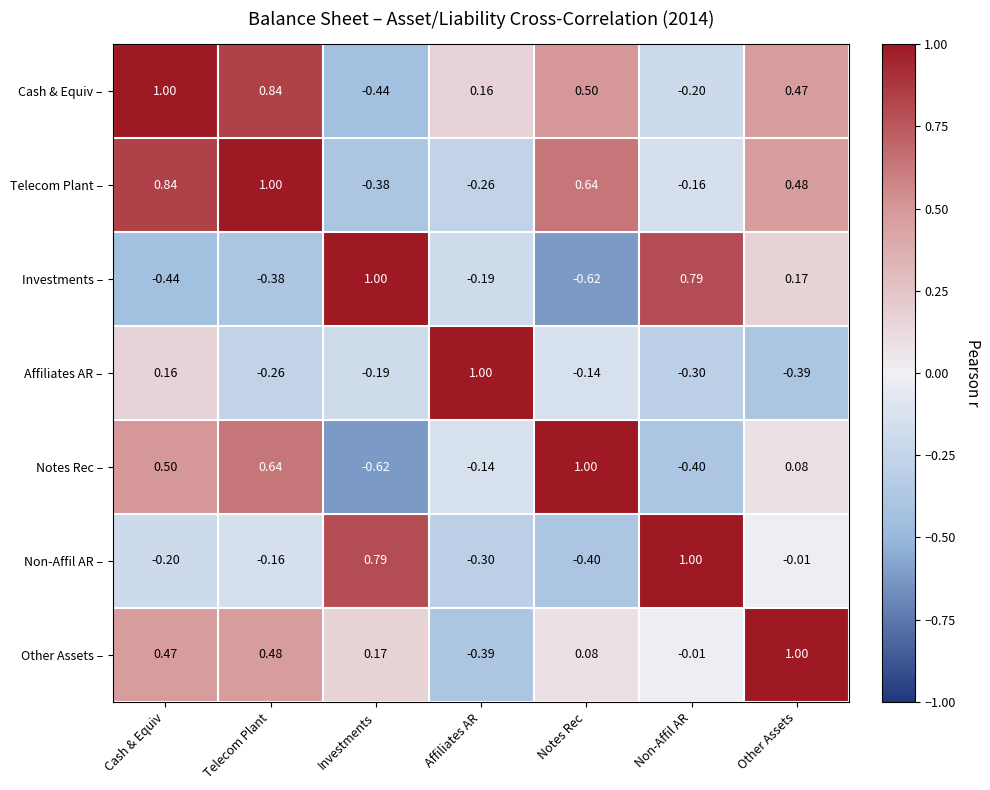

How many data points in Investments – are less than 0?

4